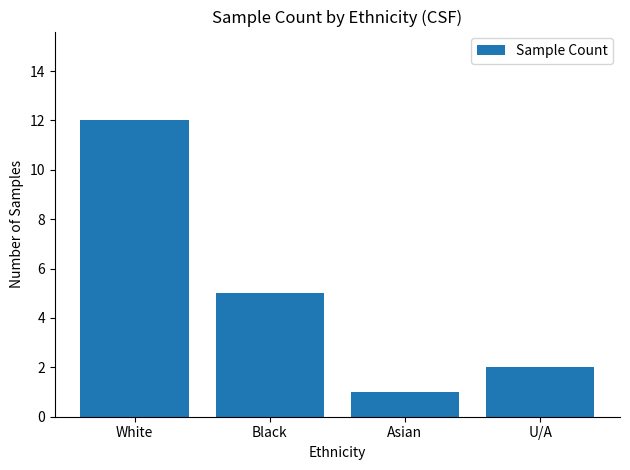

List the labels in order of value, largest first.

White, Black, U/A, Asian